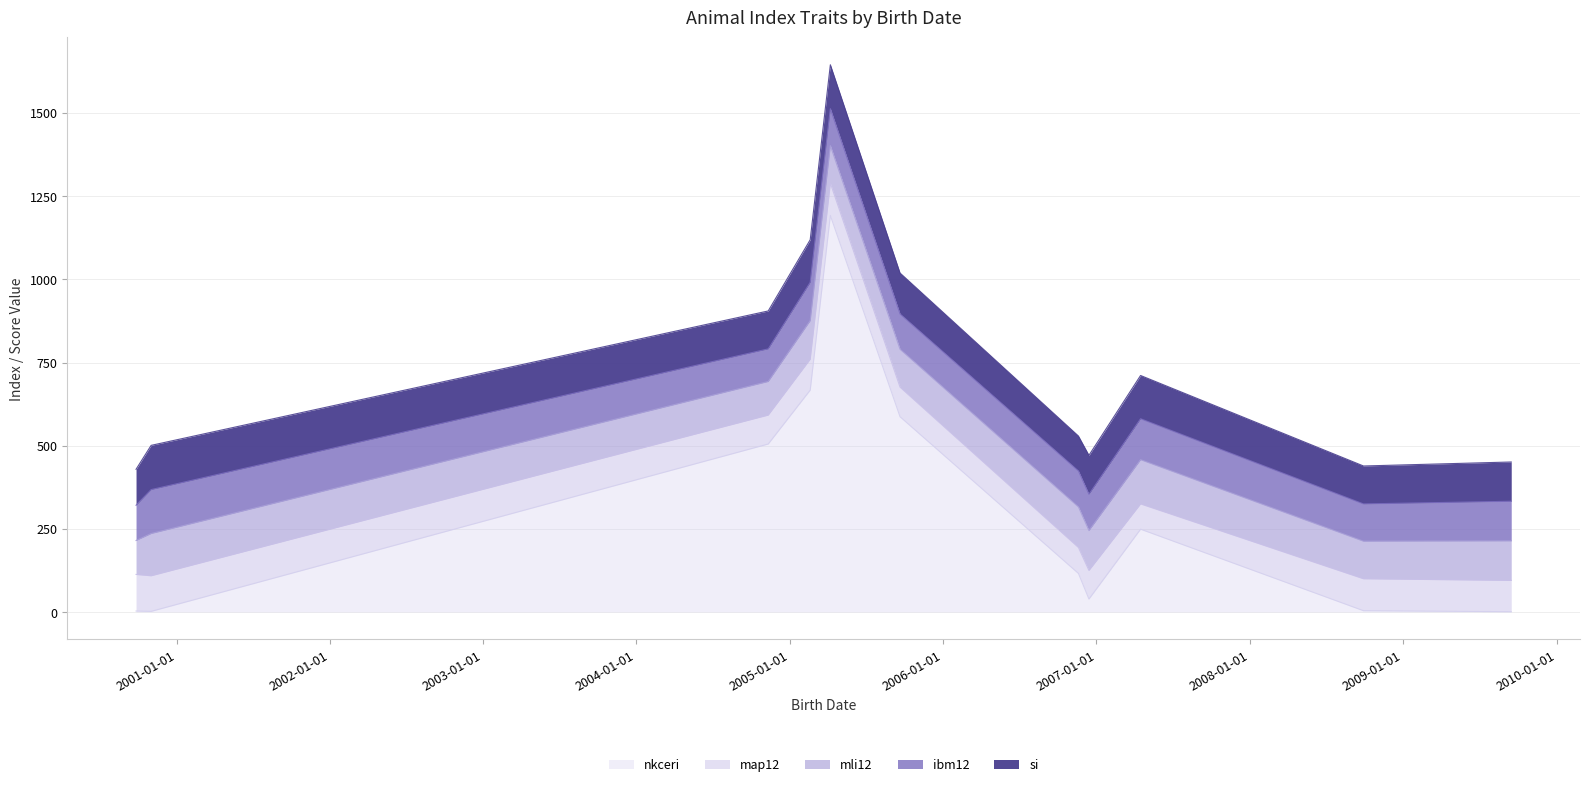

Which category has the highest value in the ibm12 series?

2000-11-01